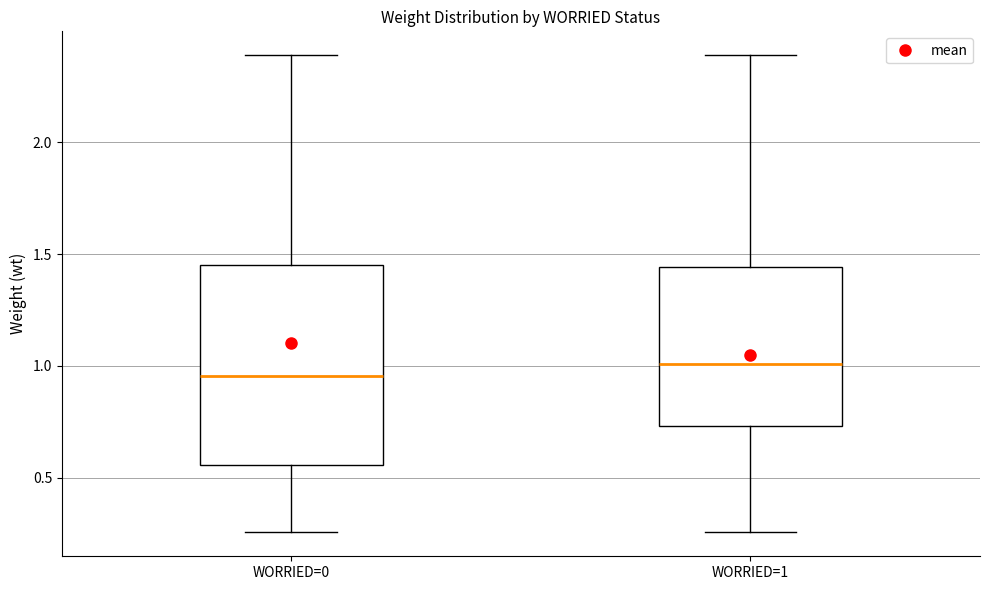

Comparing the boxes themselves (not the whiskers), which one is the tallest?

WORRIED=0